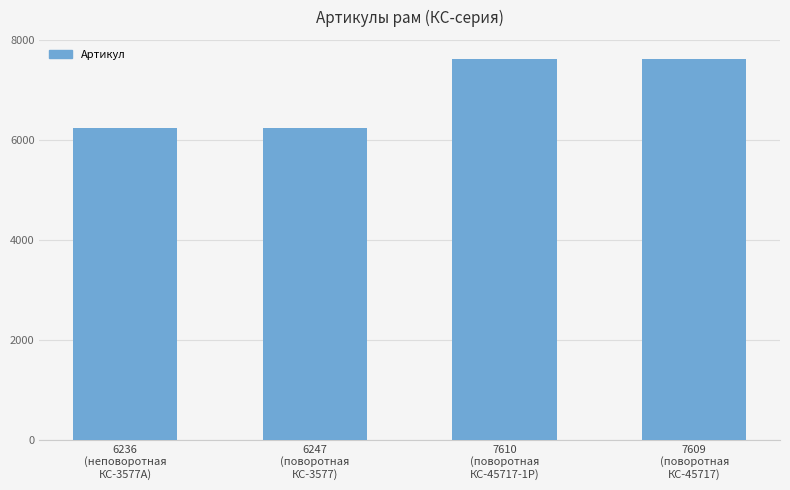

What is the sum of all values?

27702